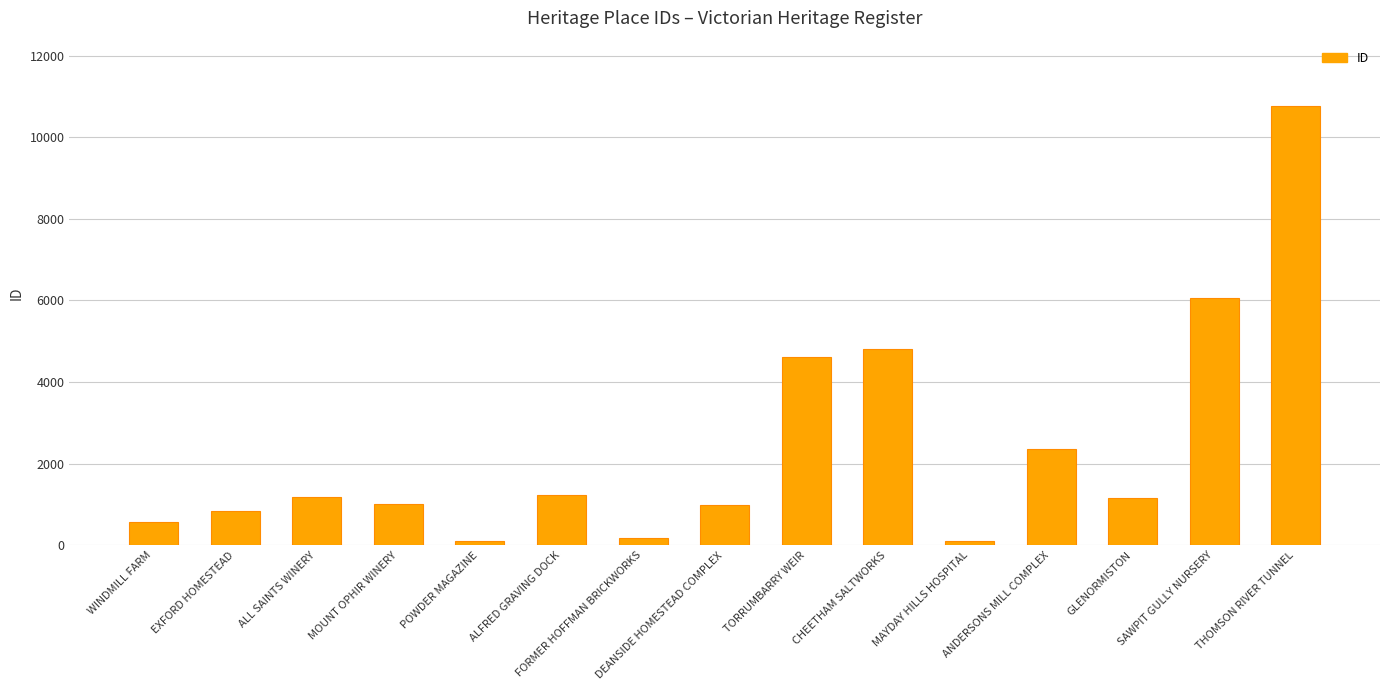

Where is the data nearest to the value 5426?

CHEETHAM SALTWORKS